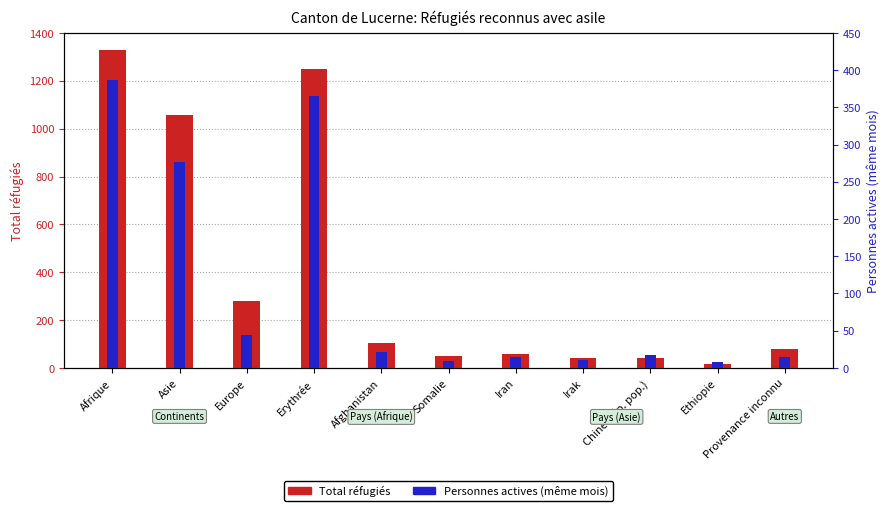

Does the chart contain any negative values?

No